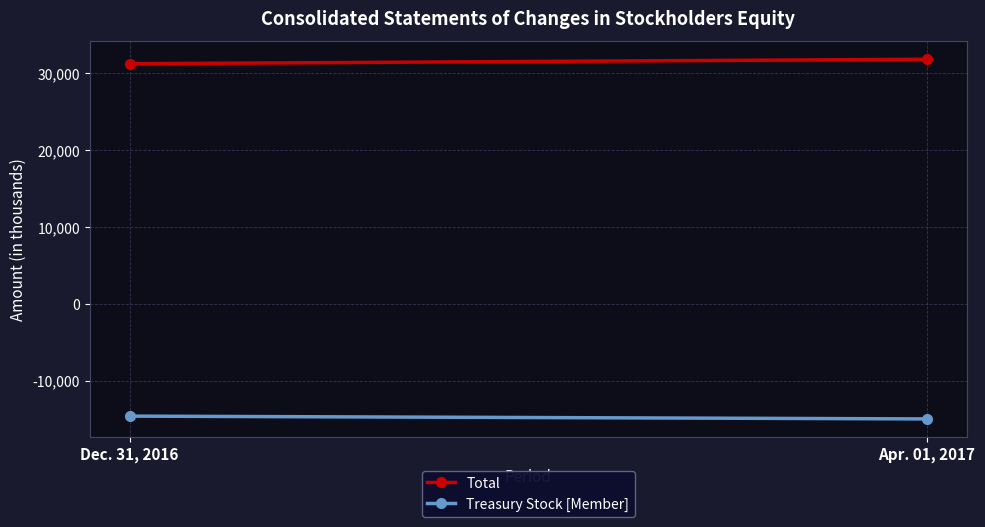

Between Dec. 31, 2016 and Apr. 01, 2017, which series saw the biggest shift?

Total